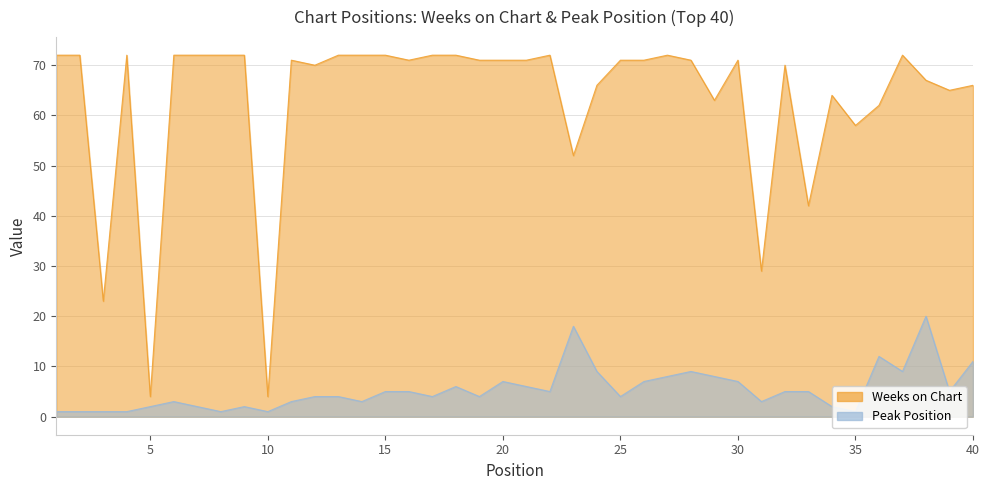

Reading right to left, what are all the values shown in this chart?

Weeks on Chart: 40=66	39=65	38=67	37=72	36=62	35=58	34=64	33=42	32=70	31=29	30=71	29=63	28=71	27=72	26=71	25=71	24=66	23=52	22=72	21=71	20=71	19=71	18=72	17=72	16=71	15=72	14=72	13=72	12=70	11=71	10=4	9=72	8=72	7=72	6=72	5=4	4=72	3=23	2=72	1=72
Peak Position: 40=11	39=5	38=20	37=9	36=12	35=1	34=2	33=5	32=5	31=3	30=7	29=8	28=9	27=8	26=7	25=4	24=9	23=18	22=5	21=6	20=7	19=4	18=6	17=4	16=5	15=5	14=3	13=4	12=4	11=3	10=1	9=2	8=1	7=2	6=3	5=2	4=1	3=1	2=1	1=1